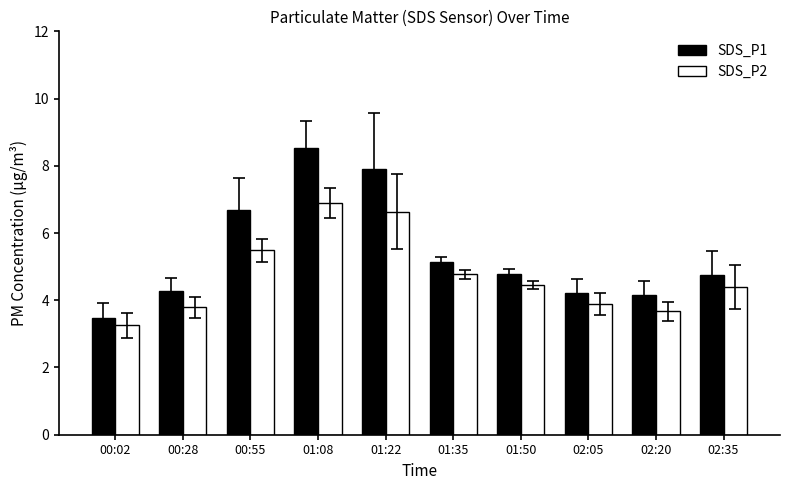

What is the value of the SDS_P1 bar at the 9th from the left?

4.1